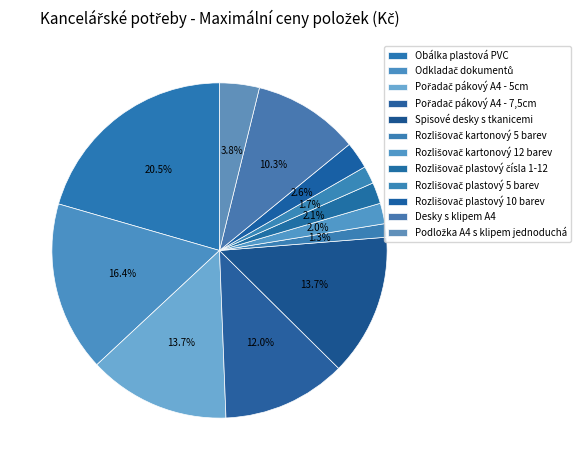

Is Rozlišovač plastový čísla 1-12 the majority of the pie?

No